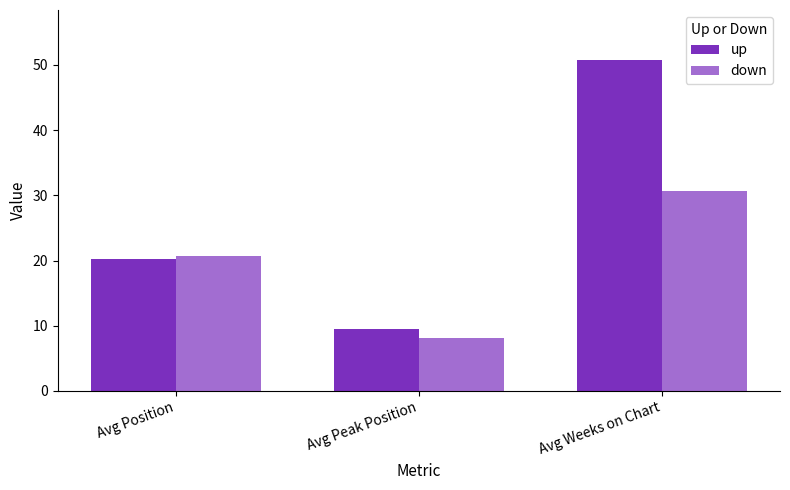

Reading right to left, list all the values displayed in this chart.

up: 50.8	9.5	20.2
down: 30.6	8.1	20.7